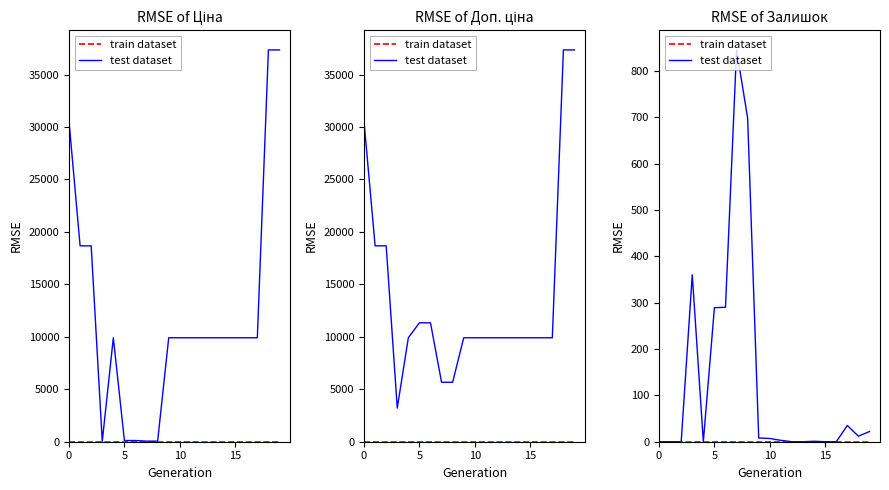

At which category is the sum across all series the highest?

7